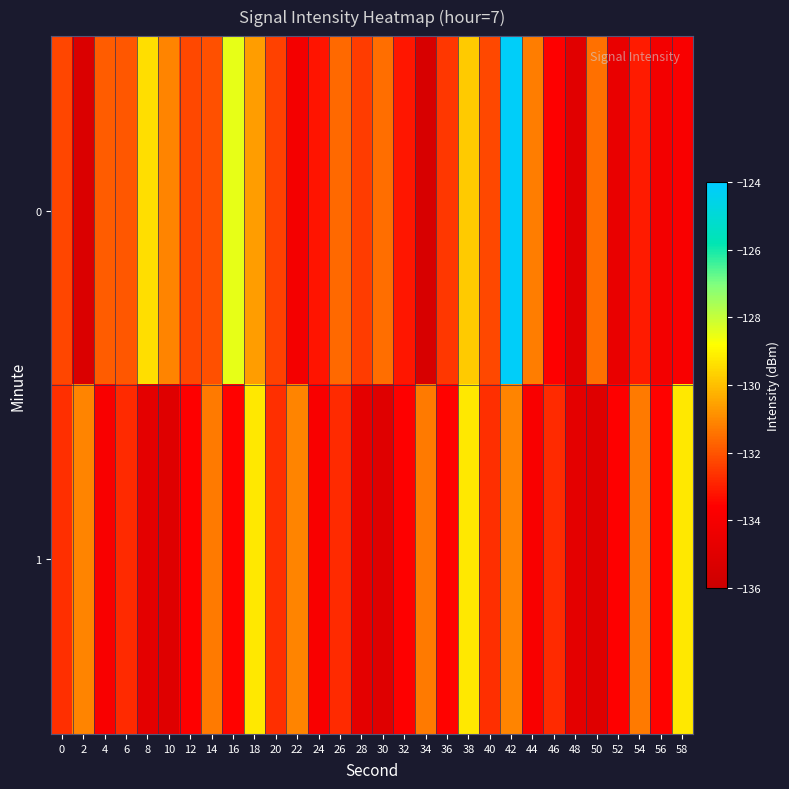

List the series in order of their overall mean, lowest first.

1, 0